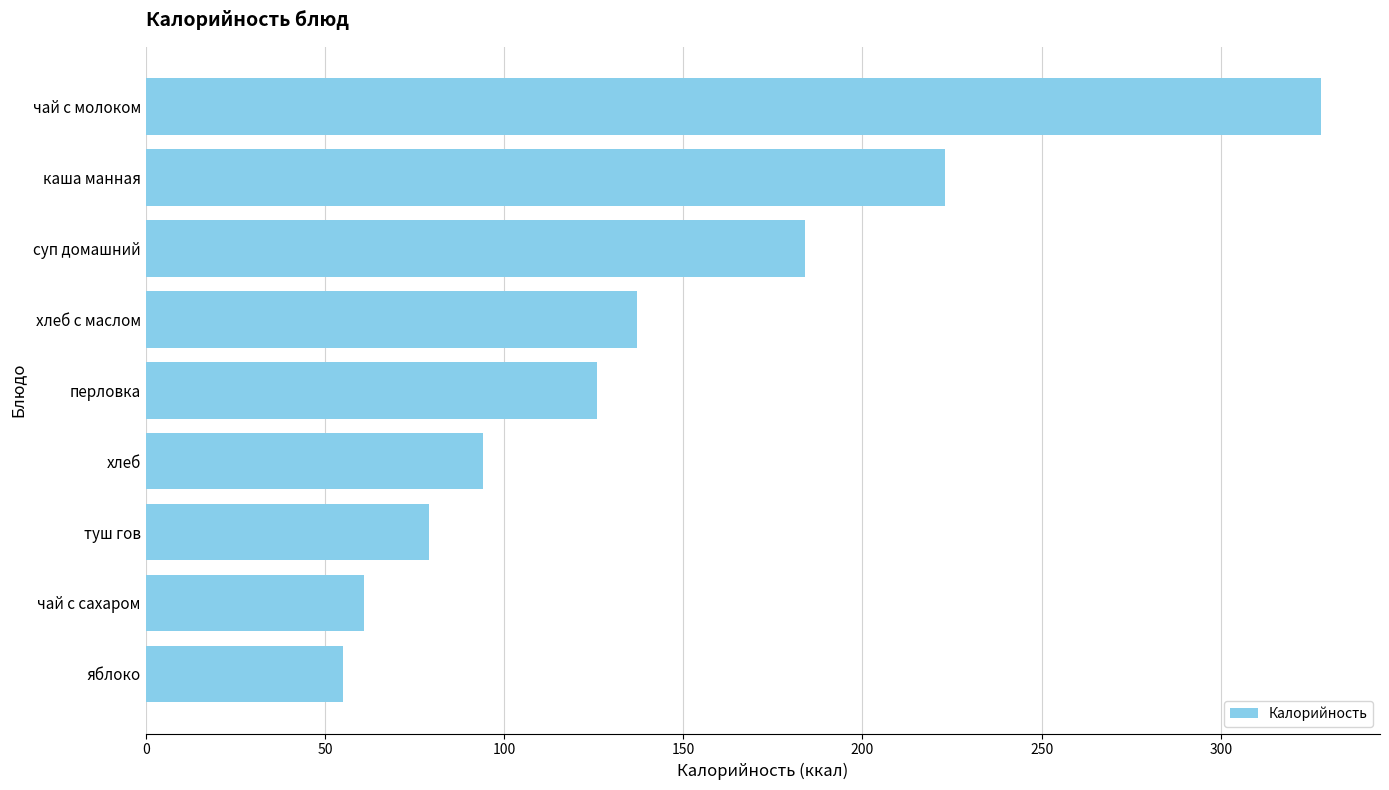

What is the ratio of the value at чай с молоком to the value at перловка?

2.6